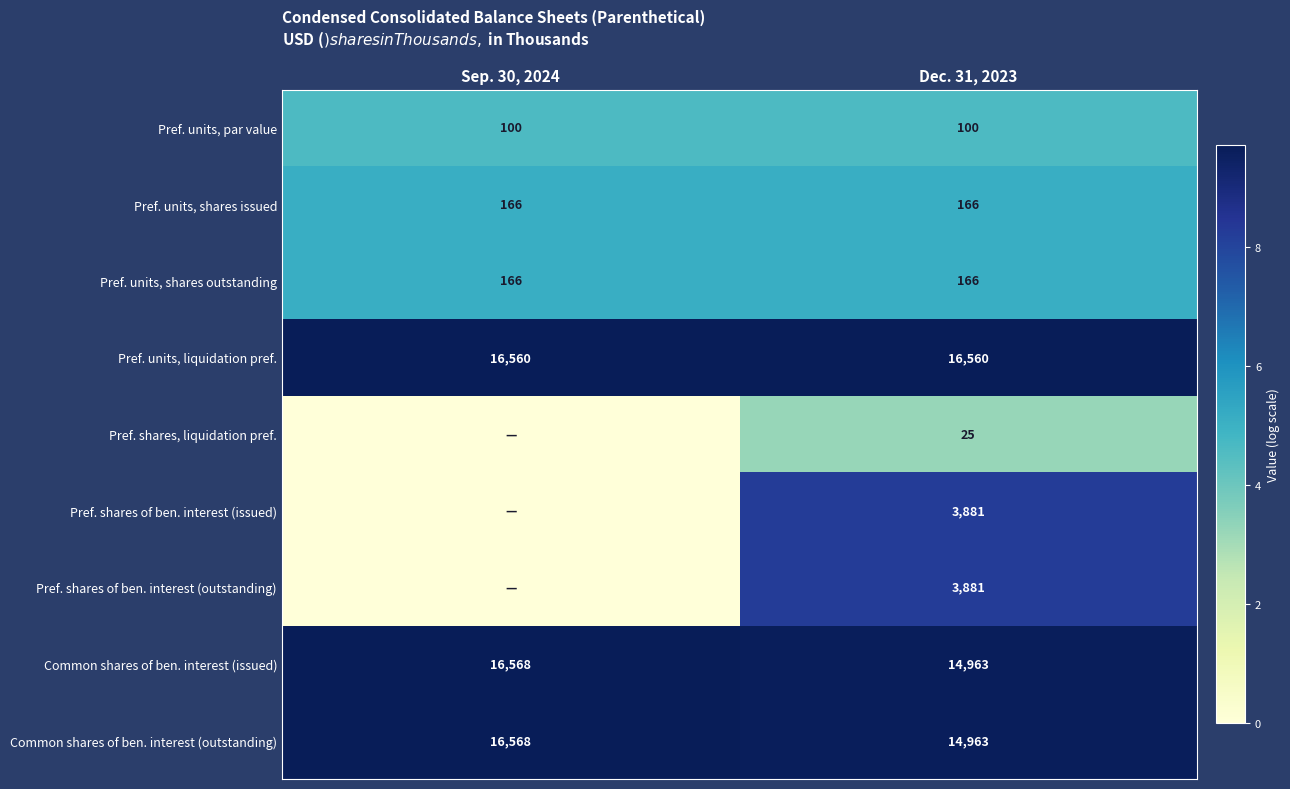

What is the maximum value for Common shares of ben. interest (outstanding)?

16568